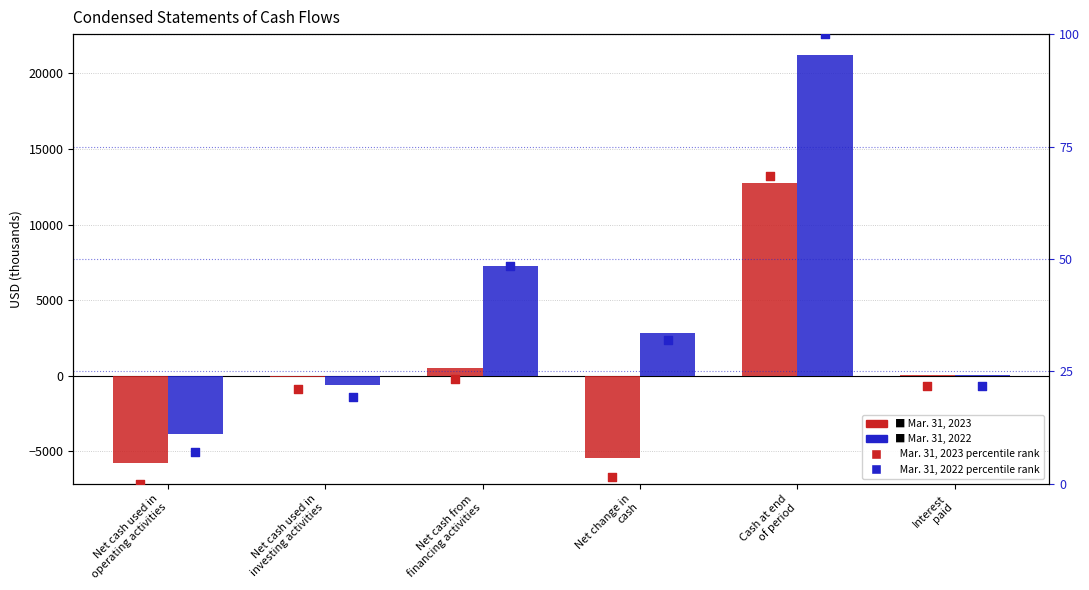

Which series contains the highest Y value?

Mar. 31, 2022